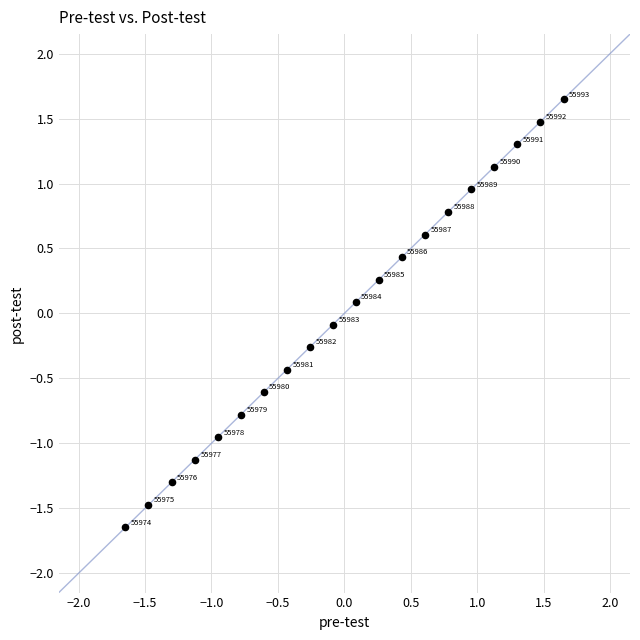

What is the range of X values (max minus min)?

3.3